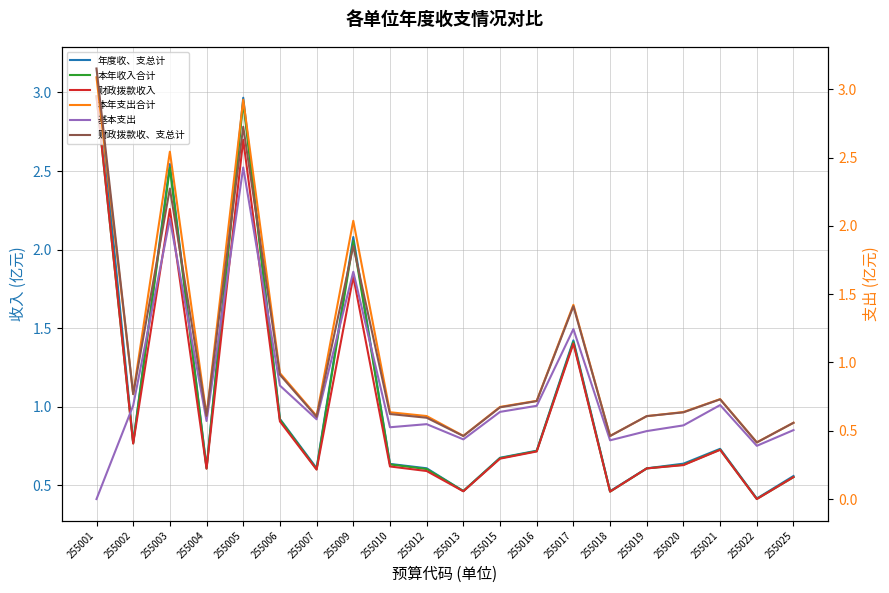

What is the sum of the 财政拨款收、支总计 values at 255013 and 255005?

3.2